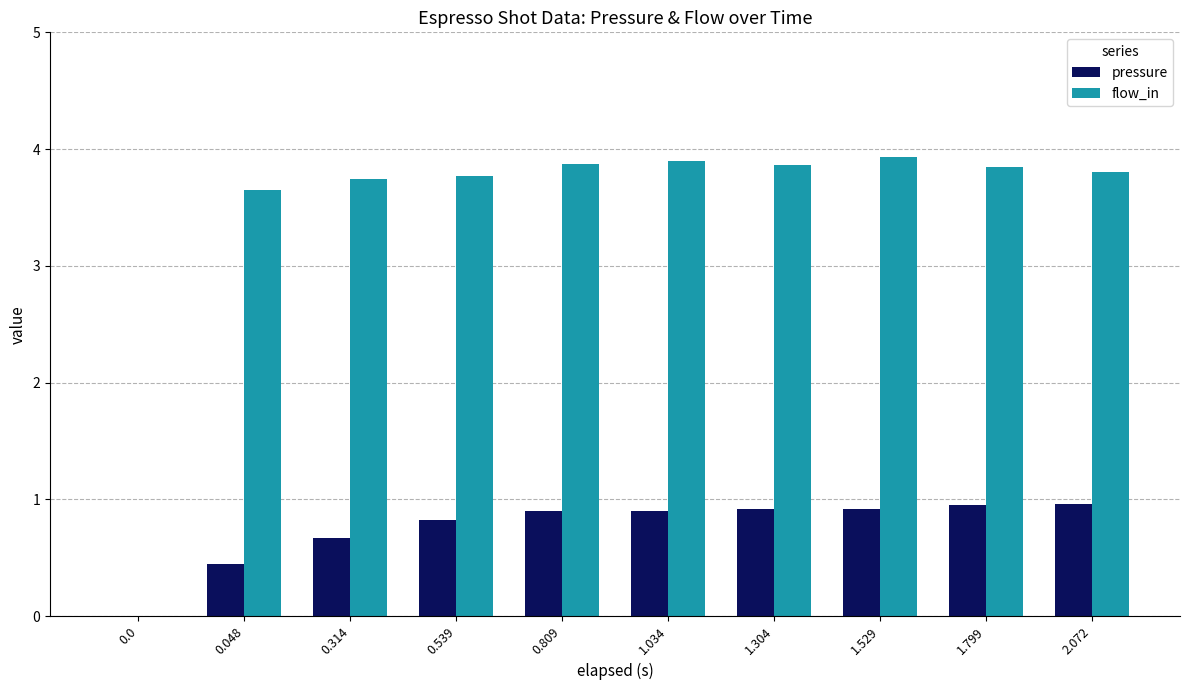

Which series changed the most between 0.0 and 0.539?

flow_in